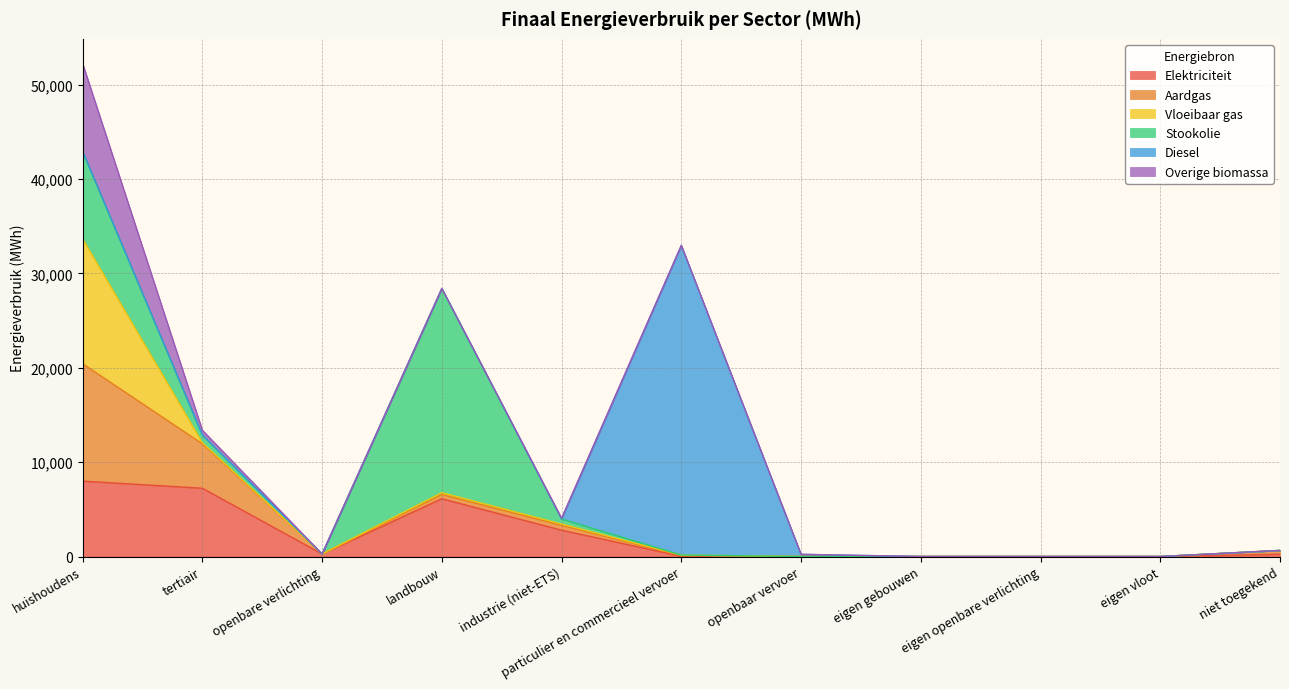

The value of Vloeibaar gas at industrie (niet-ETS) is 134.2. True or false?

True